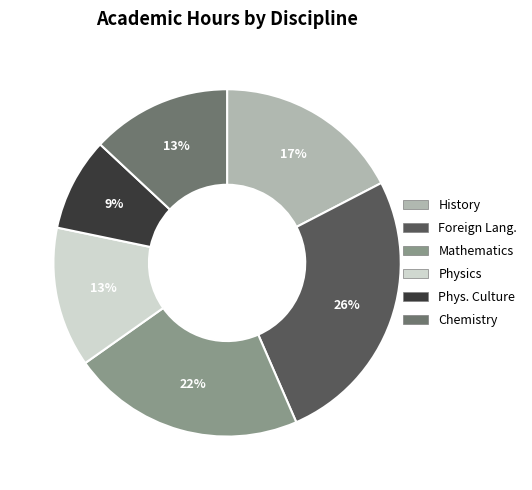

True or false: Physics accounts for 13% of the total.

True